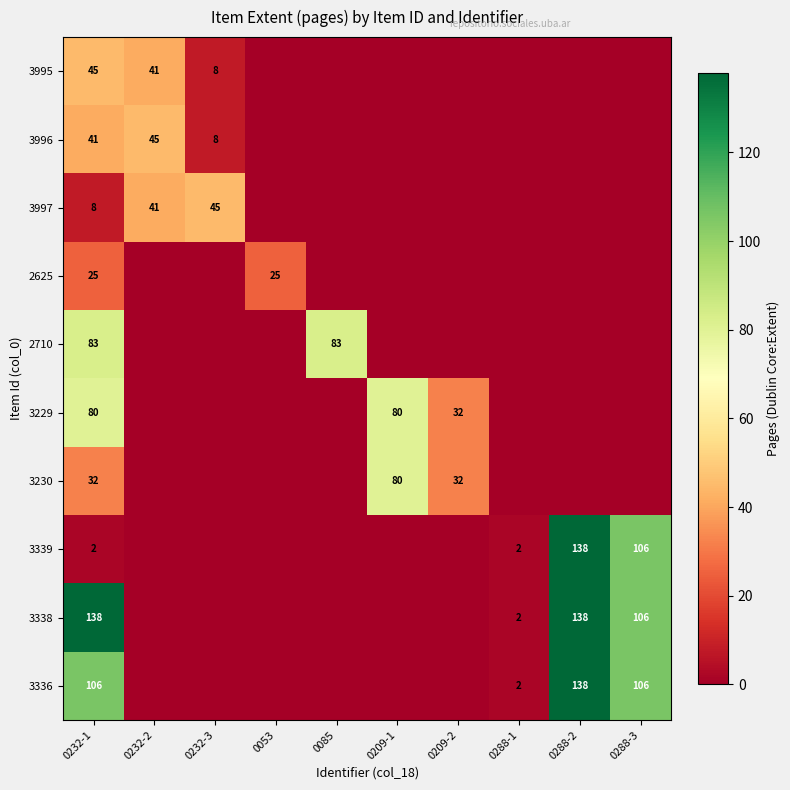

Is the value of 3996 at 0232-3 greater than the value of 2710 at 0085?

No